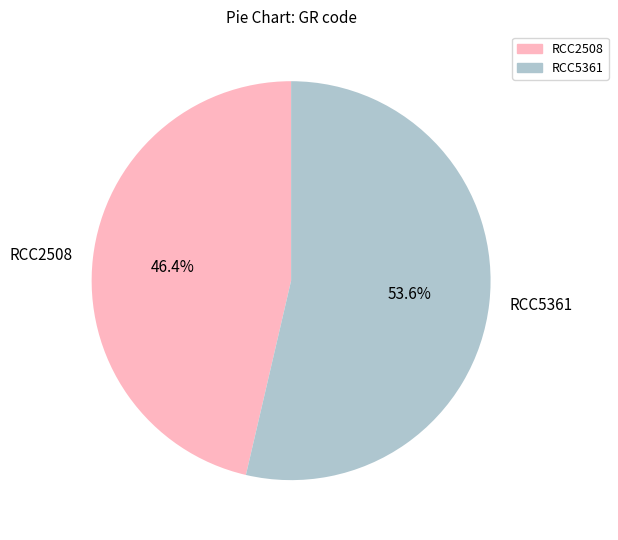

Which category accounts for the majority?

RCC5361